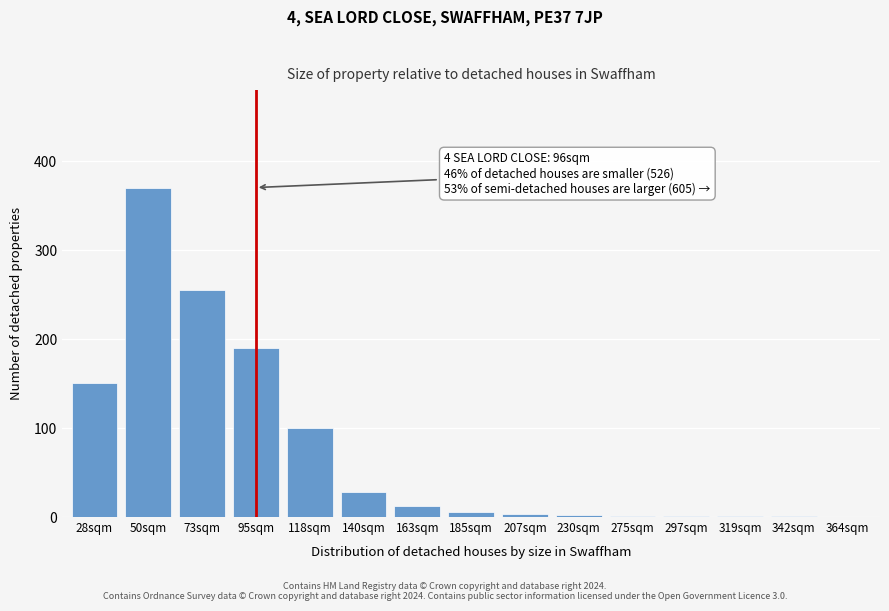

The chart shows a value of 201 at 28sqm. True or false?

False